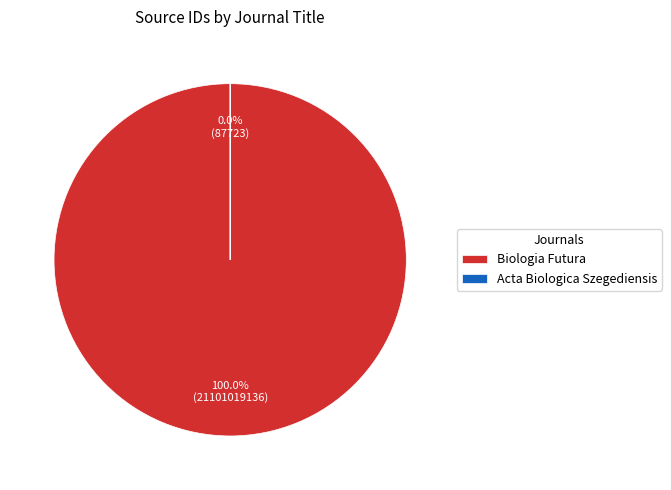

Is it true that Acta Biologica Szegediensis is 0% of the pie?

True